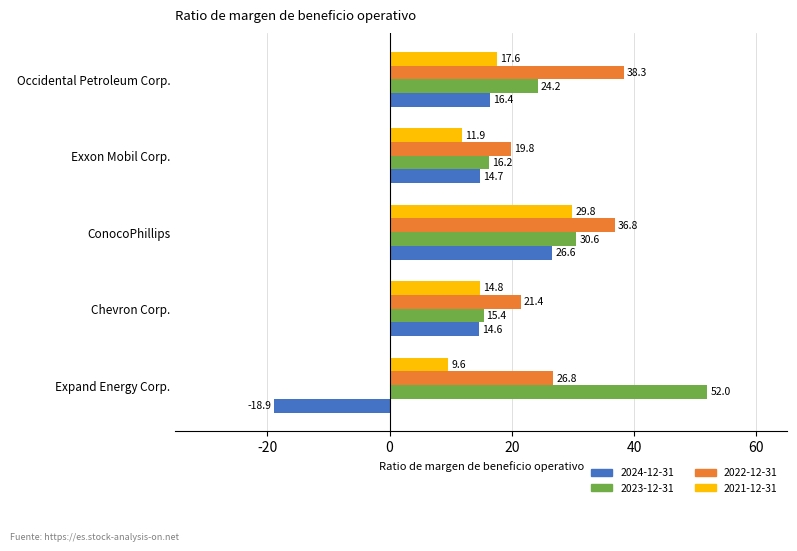

Where is 2023-12-31 nearest to the value 0?

Chevron Corp.